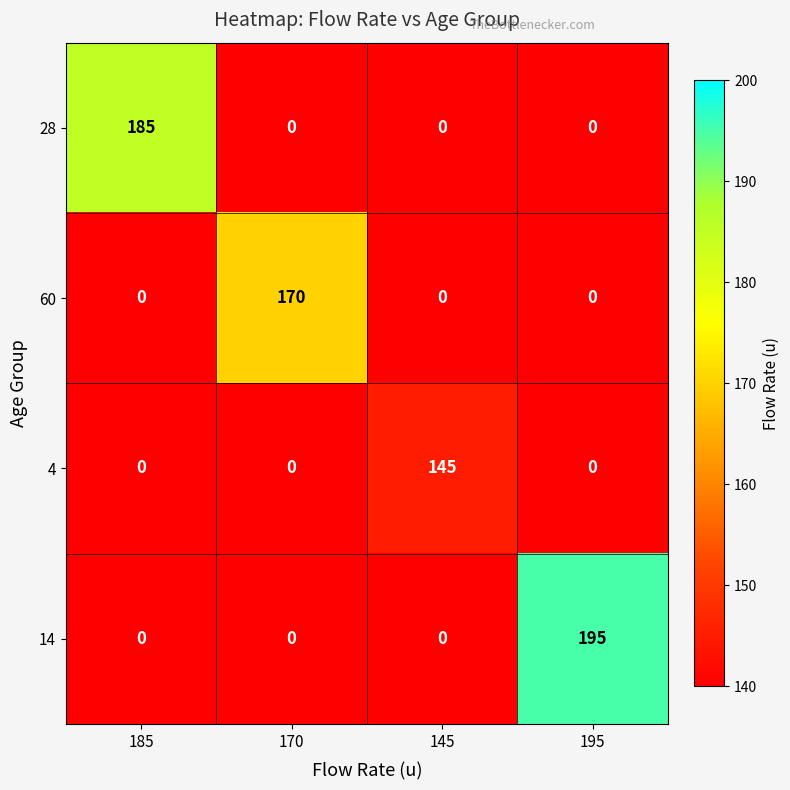

Is it true that 4 equals 90 at 145?

False